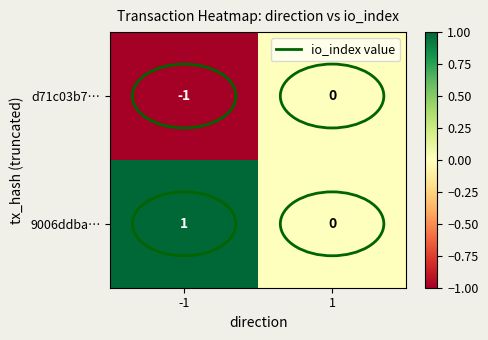

Rank the series by their maximum value, from highest to lowest.

9006ddba…, d71c03b7…